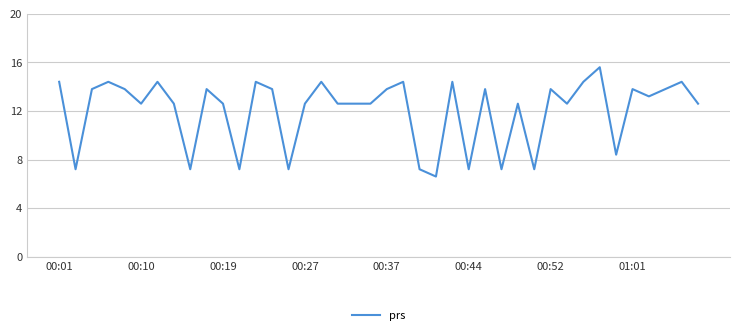

What is the maximum value shown in the chart?

15.6